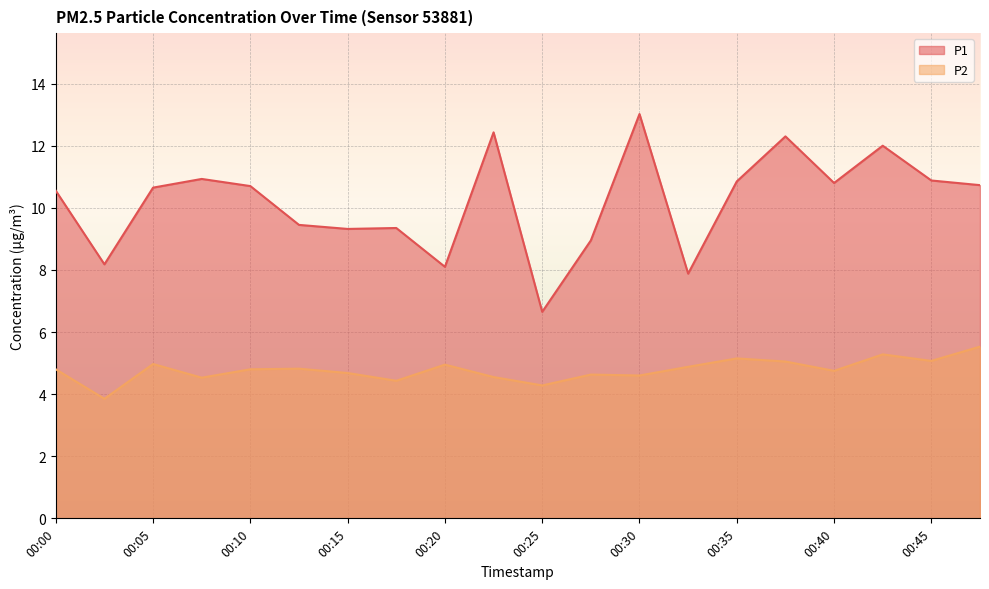

At which category does the chart reach its peak across all series?

00:30